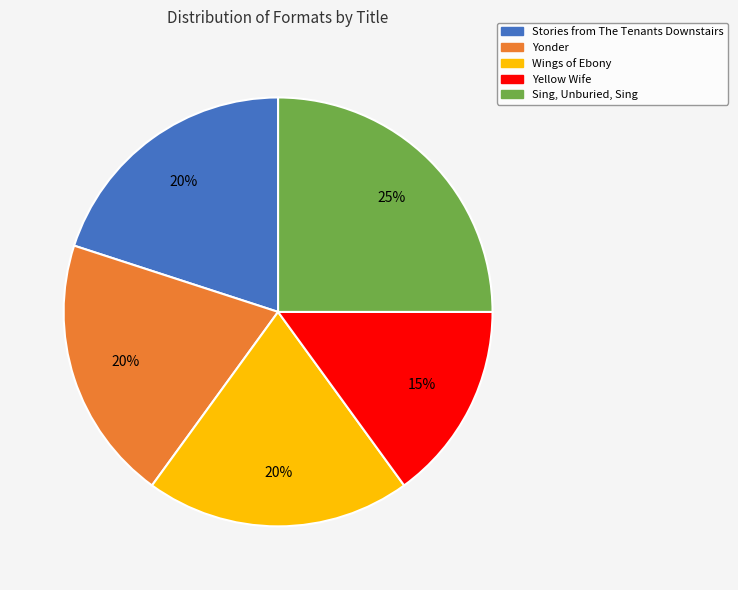

To the nearest percent, what is the difference between the largest and smallest slice percentages?

10%